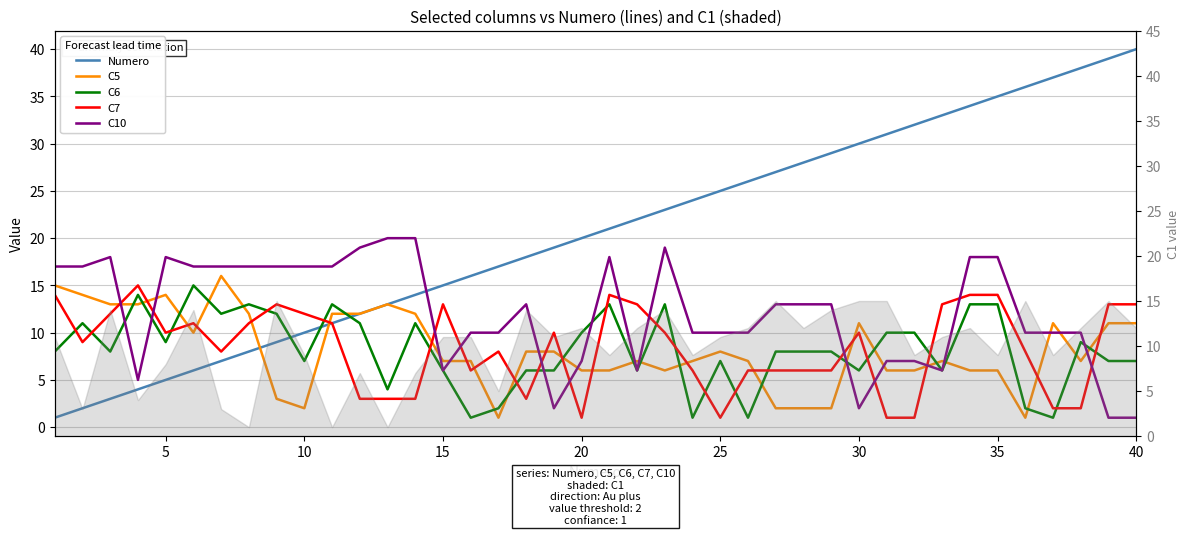

Reading right to left, what are all the values shown in this chart?

Numero: 40	39	38	37	36	35	34	33	32	31	30	29	28	27	26	25	24	23	22	21	20	19	18	17	16	15	14	13	12	11	10	9	8	7	6	5	4	3	2	1
C5: 11	11	7	11	1	6	6	7	6	6	11	2	2	2	7	8	7	6	7	6	6	8	8	1	7	7	12	13	12	12	2	3	12	16	10	14	13	13	14	15
C6: 7	7	9	1	2	13	13	6	10	10	6	8	8	8	1	7	1	13	6	13	10	6	6	2	1	6	11	4	11	13	7	12	13	12	15	9	14	8	11	8
C7: 13	13	2	2	8	14	14	13	1	1	10	6	6	6	6	1	6	10	13	14	1	10	3	8	6	13	3	3	3	11	12	13	11	8	11	10	15	12	9	14
C10: 1	1	10	10	10	18	18	6	7	7	2	13	13	13	10	10	10	19	6	18	7	2	13	10	10	6	20	20	19	17	17	17	17	17	17	18	5	18	17	17